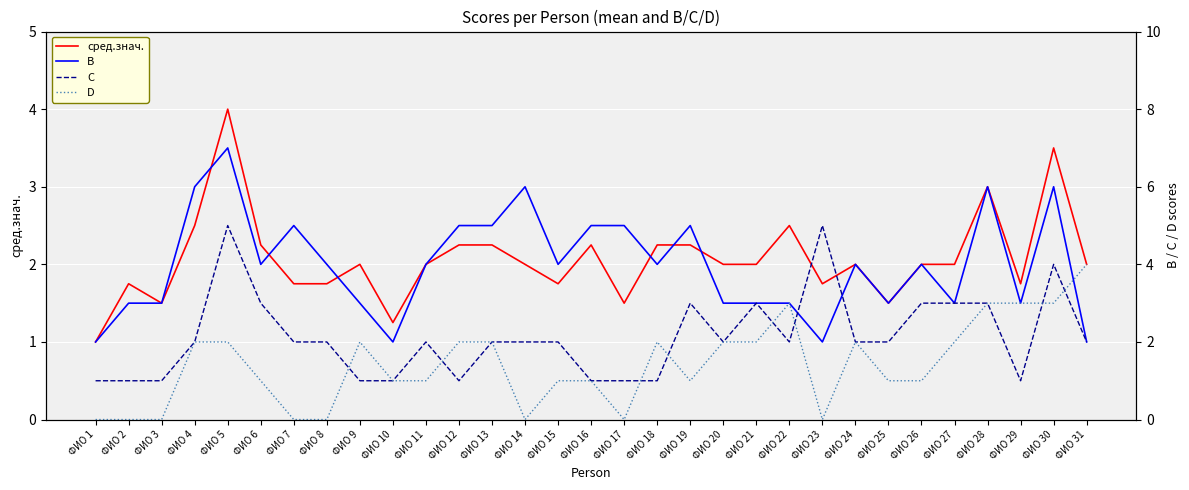

How many lines are shown in the chart?

4